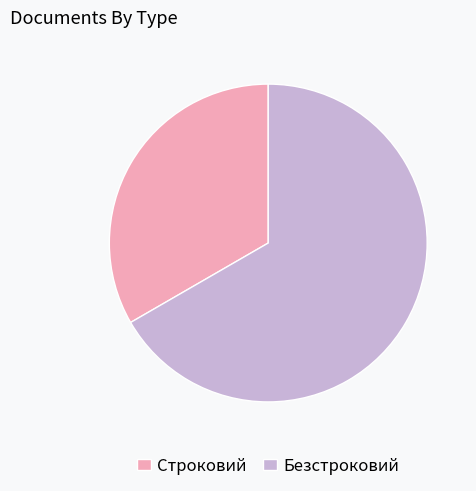

How many segments does this pie chart have?

2